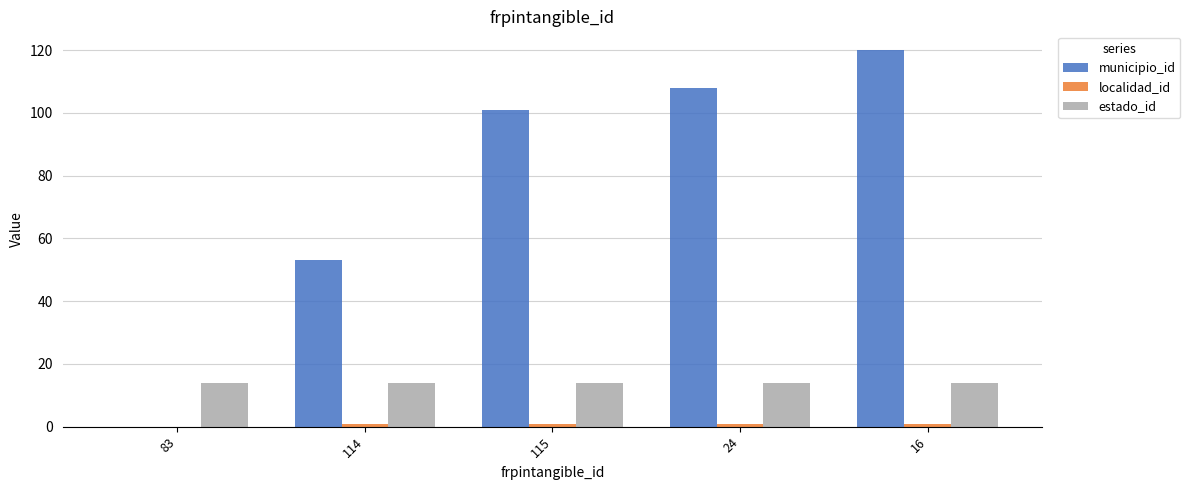

How many groups of bars are there?

5